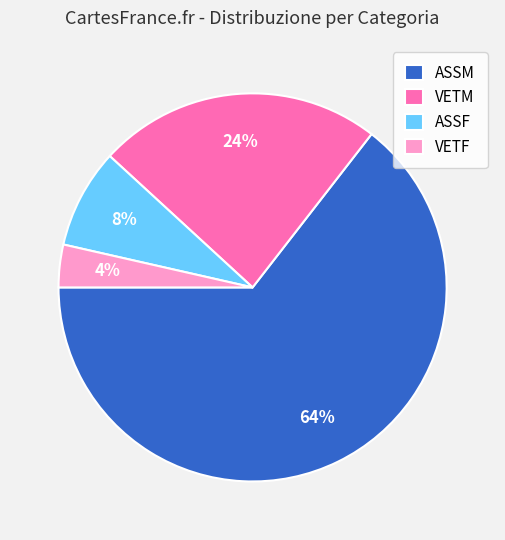

To the nearest percent, what percentage of the pie is VETF?

4%